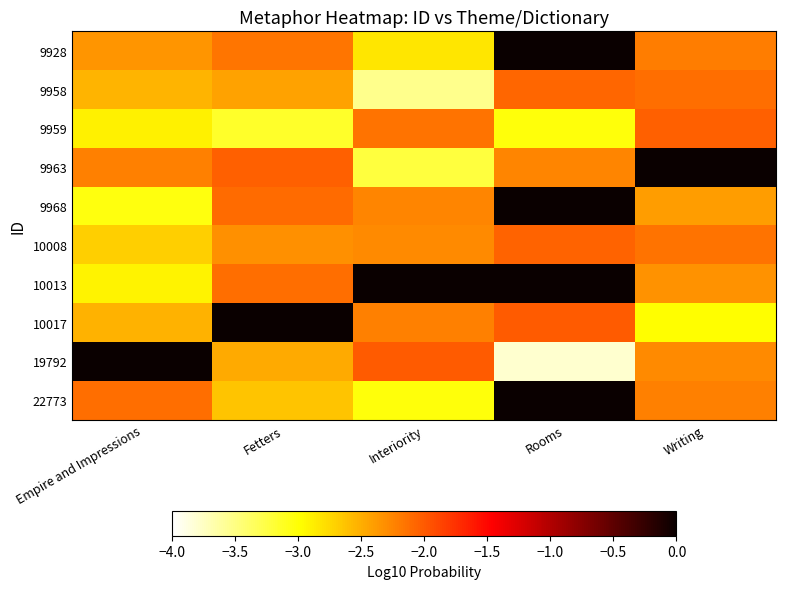

Between Writing and Empire and Impressions, which is larger?

Writing